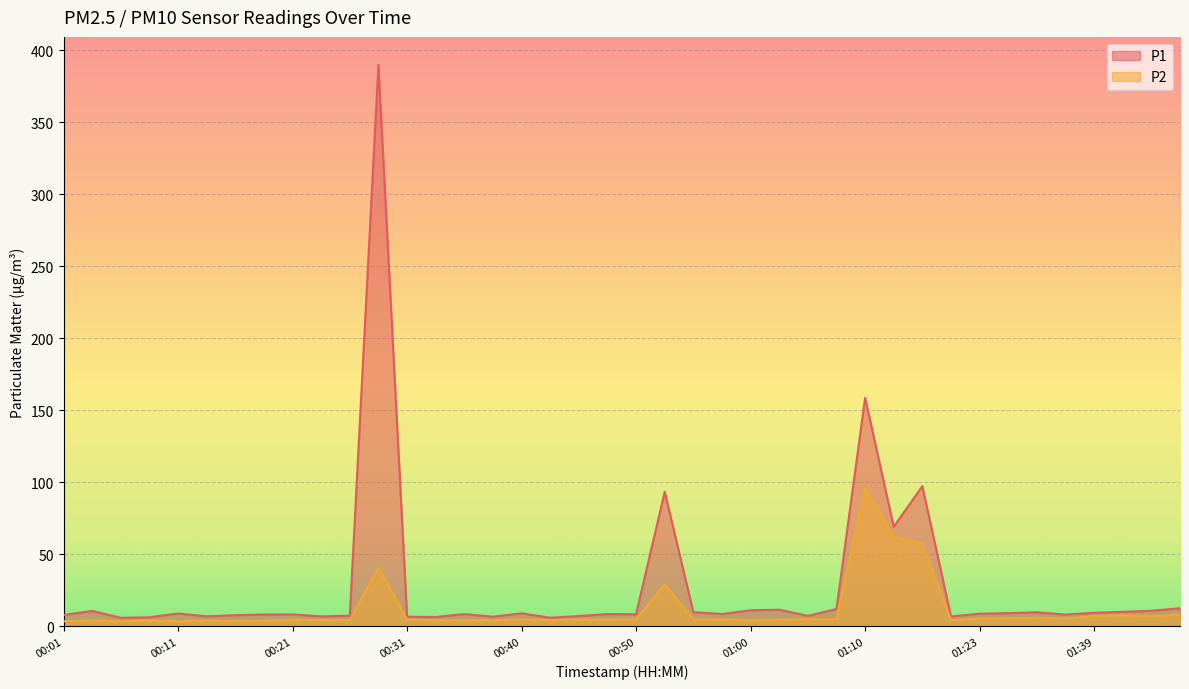

True or false: P2 and P1 cross at least once.

False